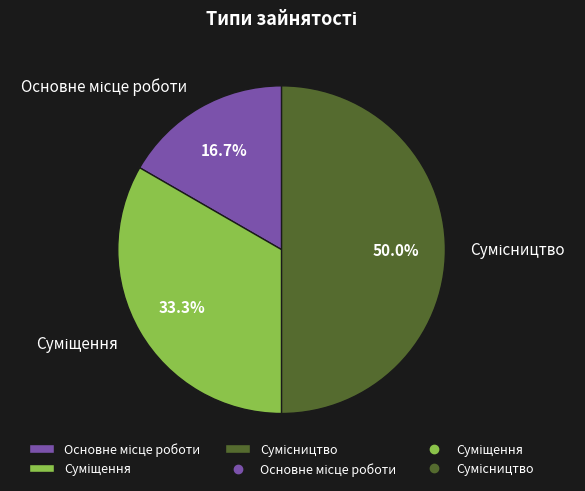

What is the change in value from Основне місце роботи to Суміщення?

+1